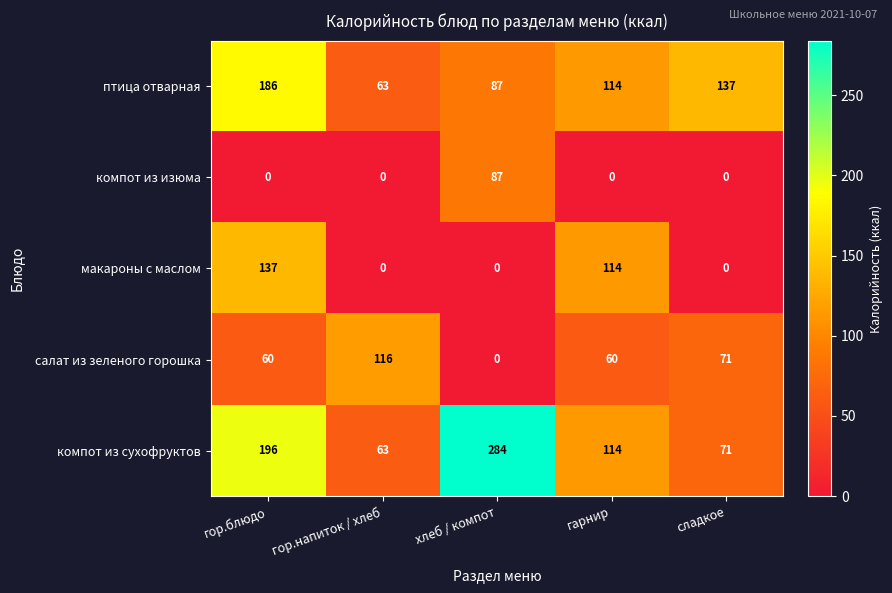

Reading left to right, list all the values displayed in this chart.

птица отварная: гор.блюдо=186	гор.напиток / хлеб=63	хлеб / компот=87	гарнир=114	сладкое=137
компот из изюма: гор.блюдо=0	гор.напиток / хлеб=0	хлеб / компот=87	гарнир=0	сладкое=0
макароны с маслом: гор.блюдо=137	гор.напиток / хлеб=0	хлеб / компот=0	гарнир=114	сладкое=0
салат из зеленого горошка: гор.блюдо=60	гор.напиток / хлеб=116	хлеб / компот=0	гарнир=60	сладкое=71
компот из сухофруктов: гор.блюдо=196	гор.напиток / хлеб=63	хлеб / компот=284	гарнир=114	сладкое=71